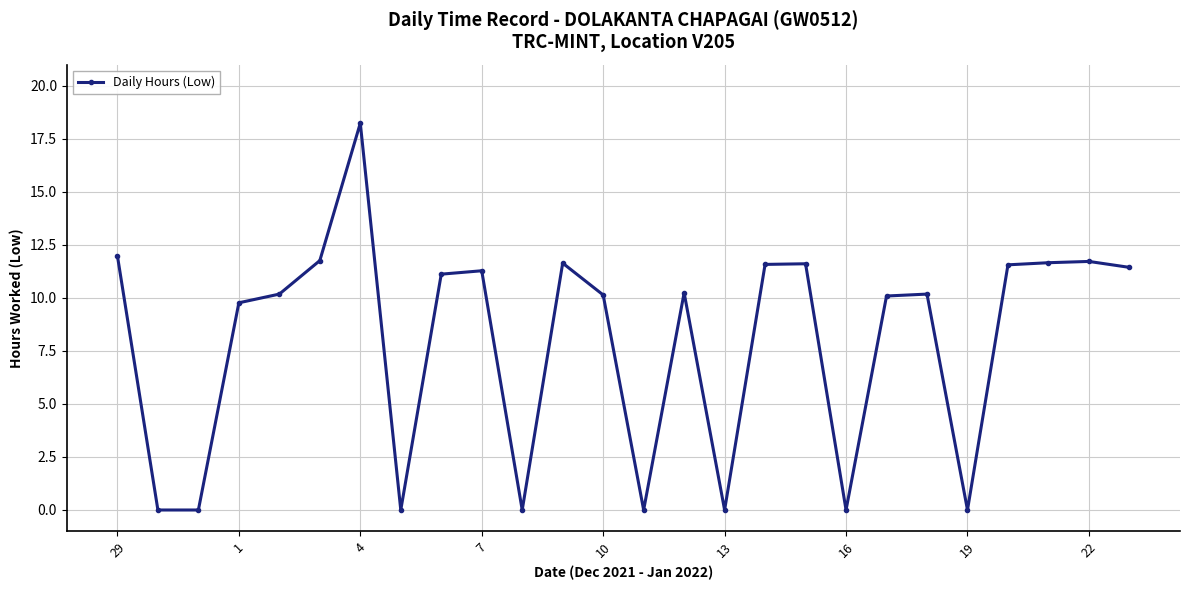

True or false: the data has more than 0 interior local peaks.

True